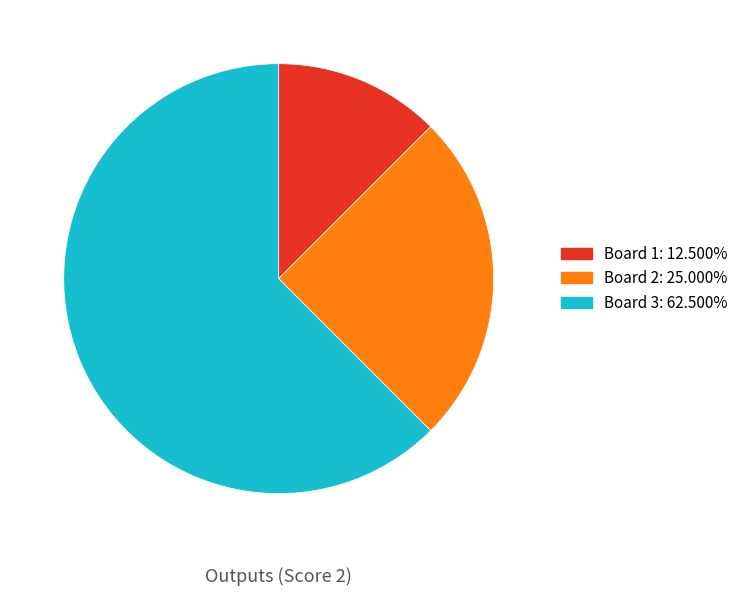

Is there a majority slice in this chart?

Yes